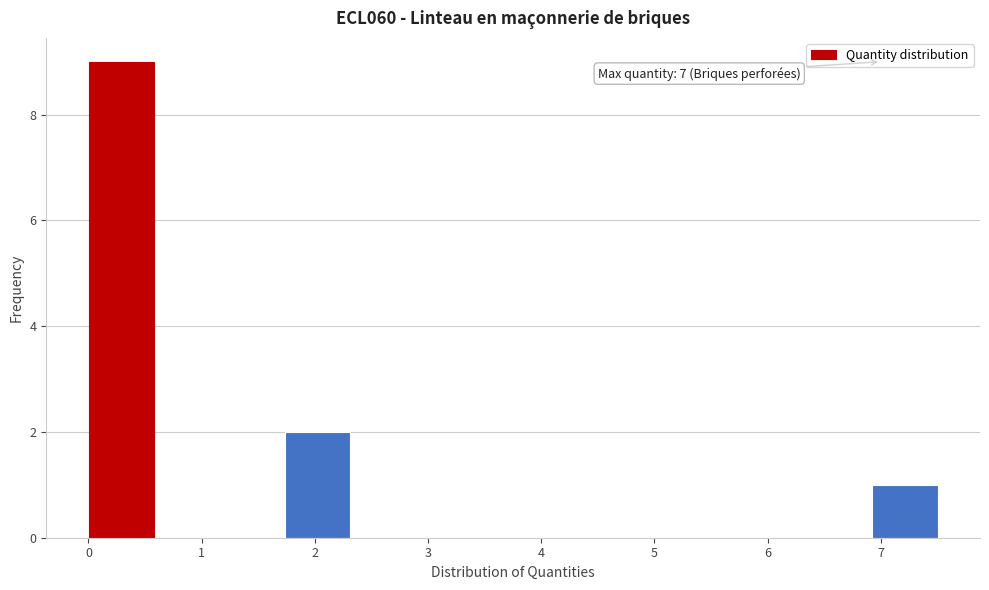

Which range on the x-axis has the tallest bar?

0.0 to 0.6